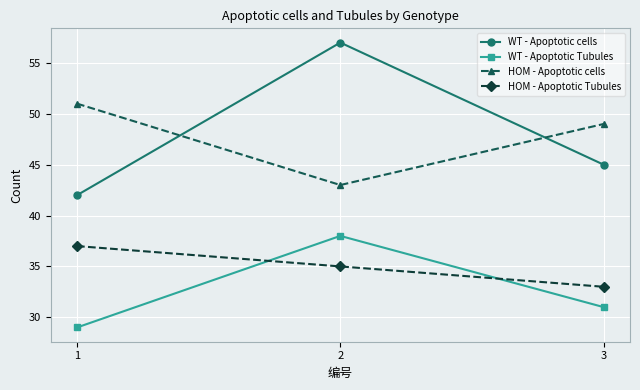

At which label does HOM - Apoptotic cells reach its minimum?

2